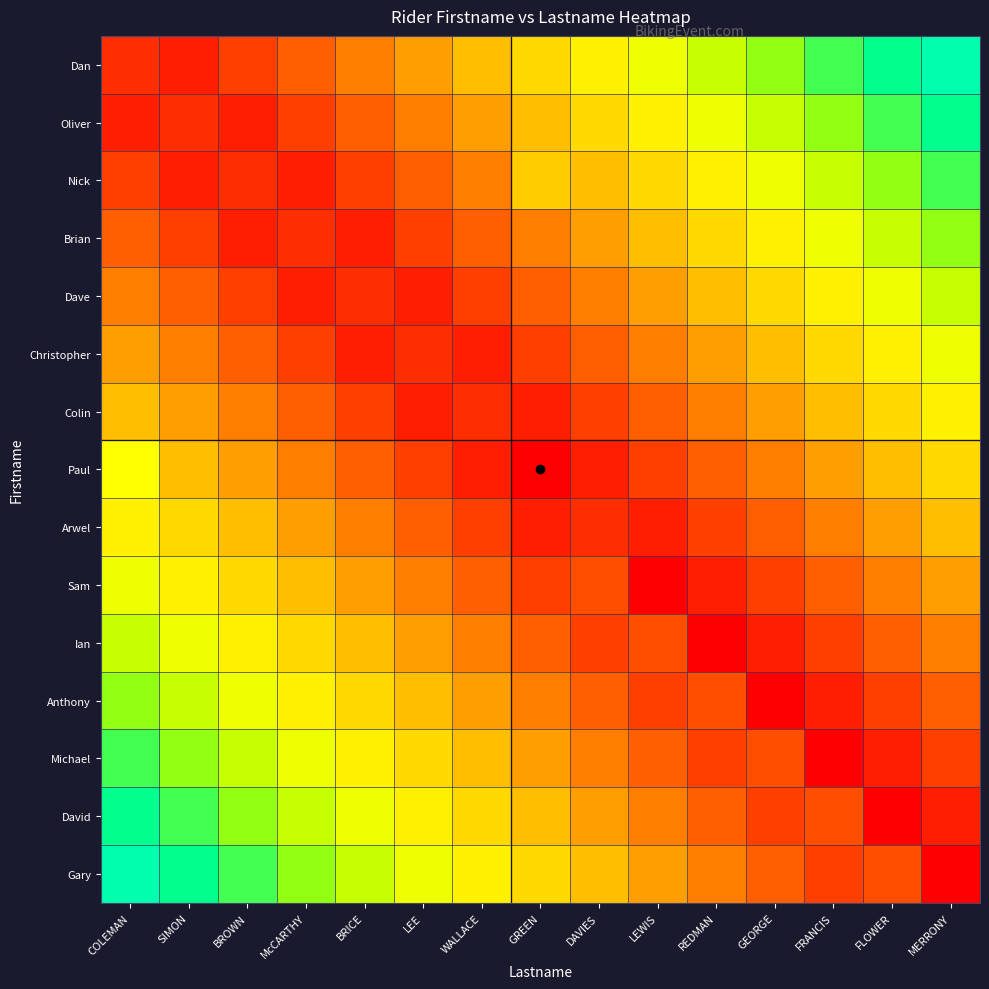

Reading left to right, transcribe all the data shown in this chart.

Dan: COLEMAN=0.1	SIMON=0.1	BROWN=0.1	McCARTHY=0.2	BRICE=0.3	LEE=0.3	WALLACE=0.4	GREEN=0.5	DAVIES=0.5	LEWIS=0.6	REDMAN=0.7	GEORGE=0.7	FRANCIS=0.8	FLOWER=0.9	MERRONY=0.9
Oliver: COLEMAN=0.1	SIMON=0.1	BROWN=0.1	McCARTHY=0.1	BRICE=0.2	LEE=0.3	WALLACE=0.3	GREEN=0.4	DAVIES=0.5	LEWIS=0.5	REDMAN=0.6	GEORGE=0.7	FRANCIS=0.7	FLOWER=0.8	MERRONY=0.9
Nick: COLEMAN=0.1	SIMON=0.1	BROWN=0.1	McCARTHY=0.1	BRICE=0.1	LEE=0.2	WALLACE=0.3	GREEN=0.4	DAVIES=0.4	LEWIS=0.5	REDMAN=0.5	GEORGE=0.6	FRANCIS=0.7	FLOWER=0.7	MERRONY=0.8
Brian: COLEMAN=0.2	SIMON=0.1	BROWN=0.1	McCARTHY=0.1	BRICE=0.1	LEE=0.1	WALLACE=0.2	GREEN=0.3	DAVIES=0.3	LEWIS=0.4	REDMAN=0.5	GEORGE=0.5	FRANCIS=0.6	FLOWER=0.7	MERRONY=0.7
Dave: COLEMAN=0.3	SIMON=0.2	BROWN=0.1	McCARTHY=0.1	BRICE=0.1	LEE=0.1	WALLACE=0.1	GREEN=0.2	DAVIES=0.3	LEWIS=0.3	REDMAN=0.4	GEORGE=0.5	FRANCIS=0.5	FLOWER=0.6	MERRONY=0.7
Christopher: COLEMAN=0.3	SIMON=0.3	BROWN=0.2	McCARTHY=0.1	BRICE=0.1	LEE=0.1	WALLACE=0.1	GREEN=0.1	DAVIES=0.2	LEWIS=0.3	REDMAN=0.3	GEORGE=0.4	FRANCIS=0.5	FLOWER=0.5	MERRONY=0.6
Colin: COLEMAN=0.4	SIMON=0.3	BROWN=0.3	McCARTHY=0.2	BRICE=0.1	LEE=0.1	WALLACE=0.1	GREEN=0.1	DAVIES=0.1	LEWIS=0.2	REDMAN=0.3	GEORGE=0.3	FRANCIS=0.4	FLOWER=0.5	MERRONY=0.5
Paul: COLEMAN=0.6	SIMON=0.4	BROWN=0.3	McCARTHY=0.3	BRICE=0.2	LEE=0.1	WALLACE=0.1	GREEN=0.0	DAVIES=0.1	LEWIS=0.1	REDMAN=0.2	GEORGE=0.3	FRANCIS=0.3	FLOWER=0.4	MERRONY=0.5
Arwel: COLEMAN=0.5	SIMON=0.5	BROWN=0.4	McCARTHY=0.3	BRICE=0.3	LEE=0.2	WALLACE=0.1	GREEN=0.1	DAVIES=0.1	LEWIS=0.1	REDMAN=0.1	GEORGE=0.2	FRANCIS=0.3	FLOWER=0.3	MERRONY=0.4
Sam: COLEMAN=0.6	SIMON=0.5	BROWN=0.5	McCARTHY=0.4	BRICE=0.3	LEE=0.3	WALLACE=0.2	GREEN=0.1	DAVIES=0.2	LEWIS=0.0	REDMAN=0.1	GEORGE=0.1	FRANCIS=0.2	FLOWER=0.3	MERRONY=0.3
Ian: COLEMAN=0.7	SIMON=0.6	BROWN=0.5	McCARTHY=0.5	BRICE=0.4	LEE=0.3	WALLACE=0.3	GREEN=0.2	DAVIES=0.1	LEWIS=0.2	REDMAN=0.0	GEORGE=0.1	FRANCIS=0.1	FLOWER=0.2	MERRONY=0.3
Anthony: COLEMAN=0.7	SIMON=0.7	BROWN=0.6	McCARTHY=0.5	BRICE=0.5	LEE=0.4	WALLACE=0.3	GREEN=0.3	DAVIES=0.2	LEWIS=0.1	REDMAN=0.2	GEORGE=0.0	FRANCIS=0.1	FLOWER=0.1	MERRONY=0.2
Michael: COLEMAN=0.8	SIMON=0.7	BROWN=0.7	McCARTHY=0.6	BRICE=0.5	LEE=0.5	WALLACE=0.4	GREEN=0.3	DAVIES=0.3	LEWIS=0.2	REDMAN=0.1	GEORGE=0.2	FRANCIS=0.0	FLOWER=0.1	MERRONY=0.1
David: COLEMAN=0.9	SIMON=0.8	BROWN=0.7	McCARTHY=0.7	BRICE=0.6	LEE=0.5	WALLACE=0.5	GREEN=0.4	DAVIES=0.3	LEWIS=0.3	REDMAN=0.2	GEORGE=0.1	FRANCIS=0.2	FLOWER=0.0	MERRONY=0.1
Gary: COLEMAN=0.9	SIMON=0.9	BROWN=0.8	McCARTHY=0.7	BRICE=0.7	LEE=0.6	WALLACE=0.5	GREEN=0.5	DAVIES=0.4	LEWIS=0.3	REDMAN=0.3	GEORGE=0.2	FRANCIS=0.1	FLOWER=0.2	MERRONY=0.0